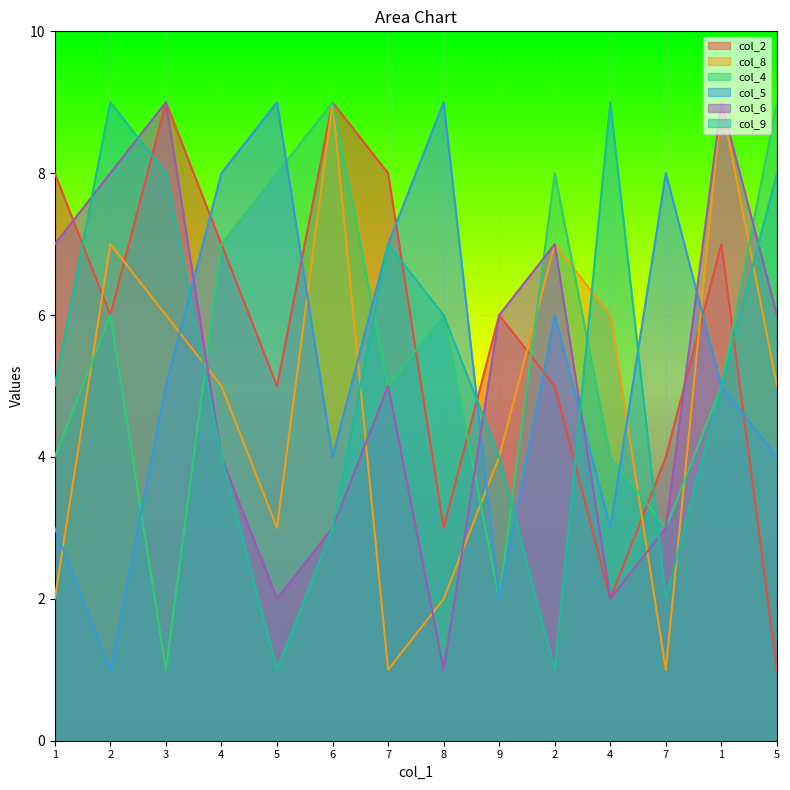

True or false: col_2 has more than 1 points higher than both neighbors.

True